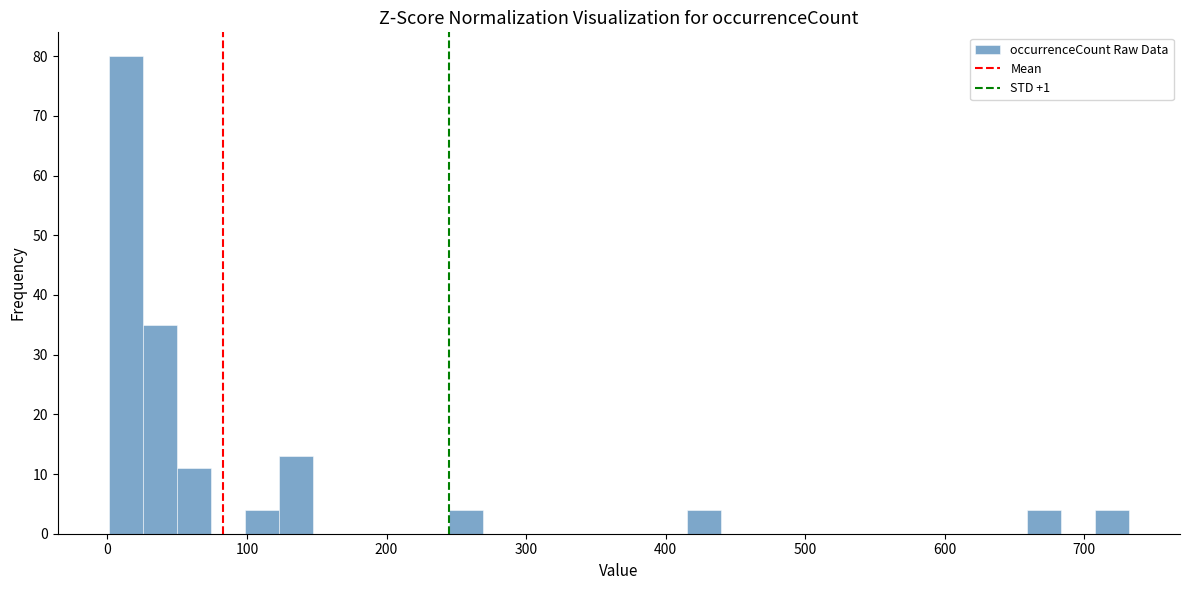

Around what value on the x-axis is the tallest bar? Give the approximate position of its centre, as read against the axis.

10